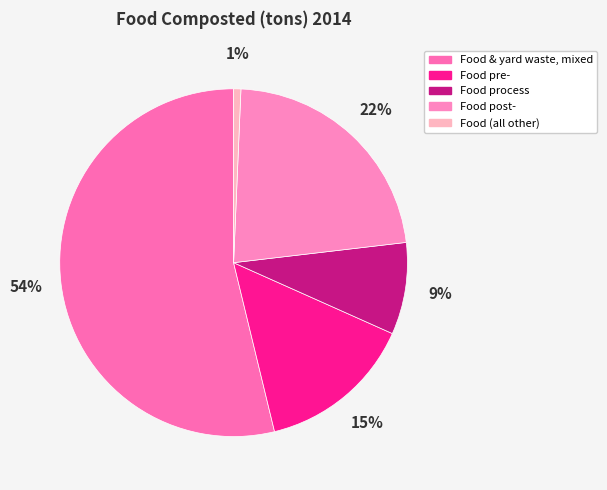

Which slice represents more than half of the pie?

Food & yard waste, mixed